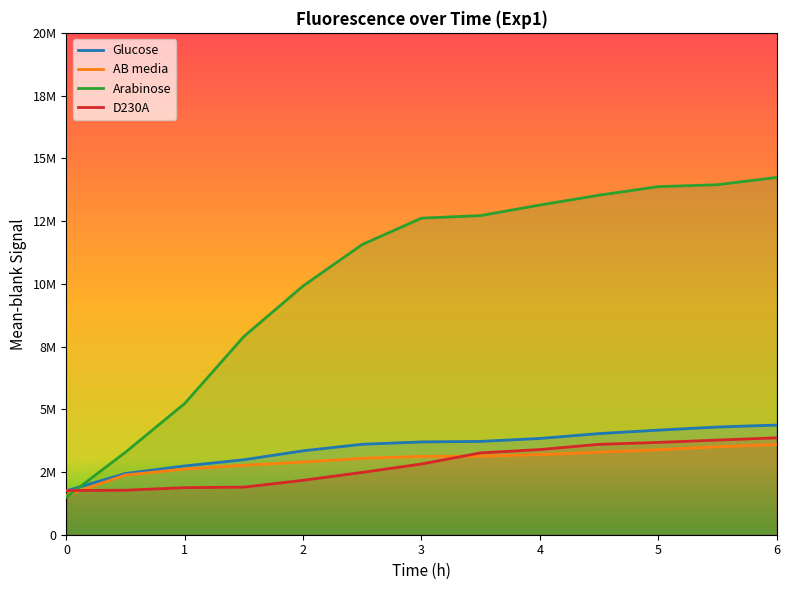

Does the chart have visible grid lines?

No